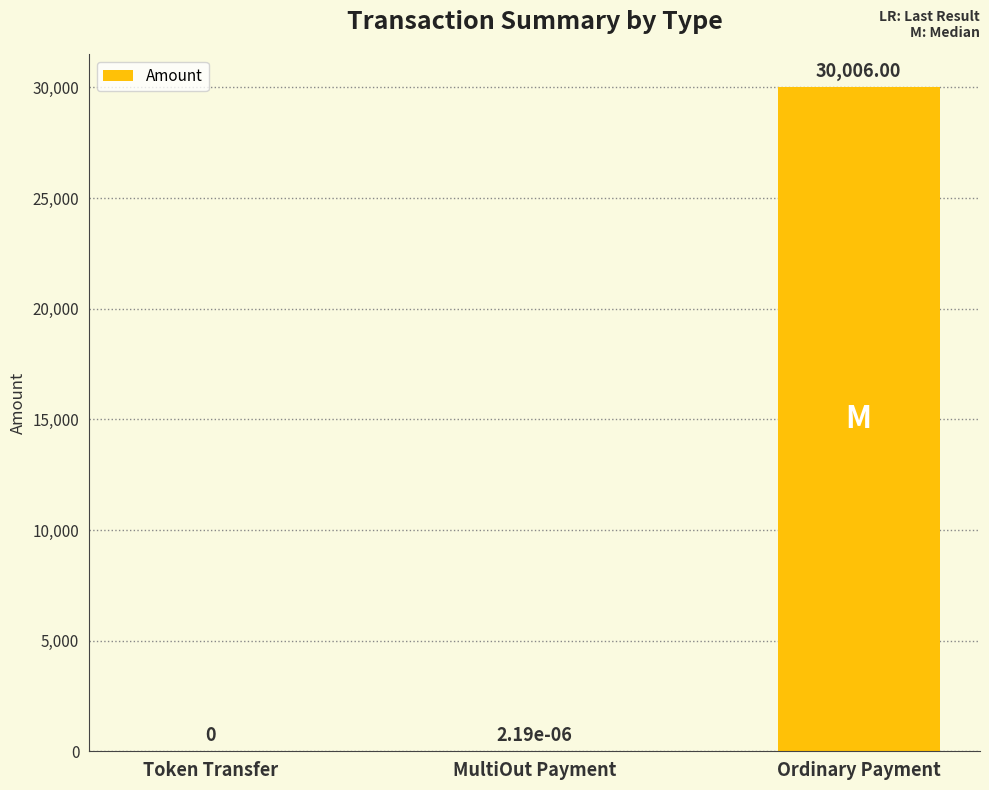

What is the sum of the values at MultiOut Payment and Ordinary Payment?

30006.0